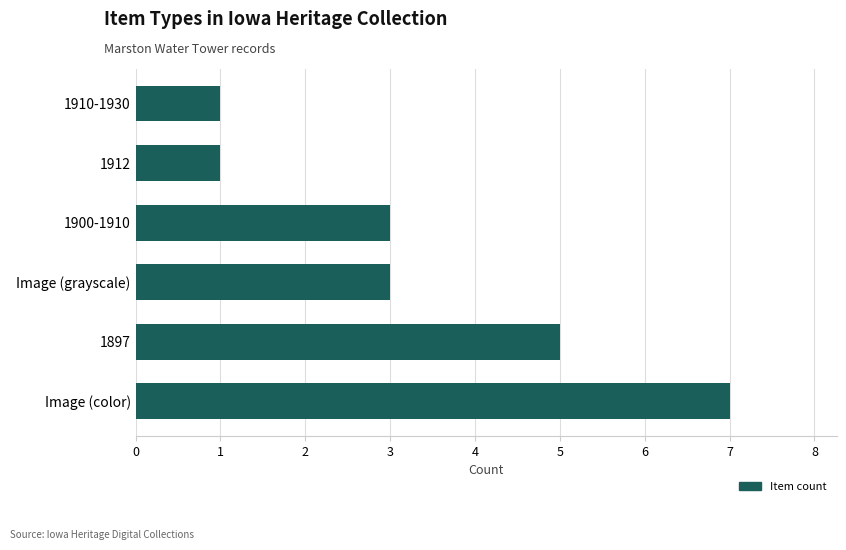

What is the ratio of the value at 1897 to the value at 1900-1910?

1.7